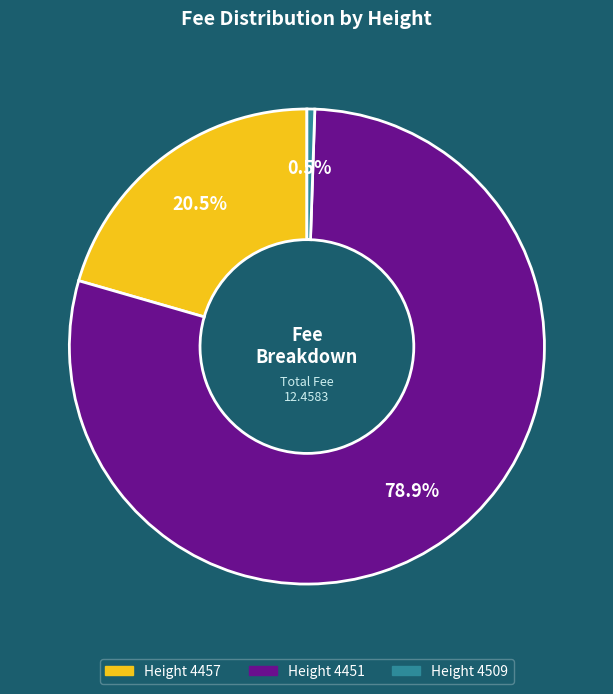

How many slices are in this pie chart?

3